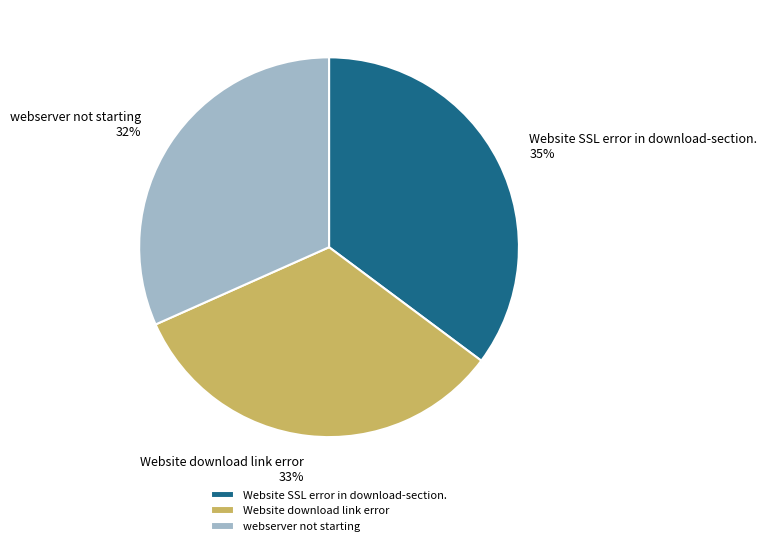

To the nearest percent, what is the difference between the Website download link error and Website SSL error in download-section. slice percentages?

2%